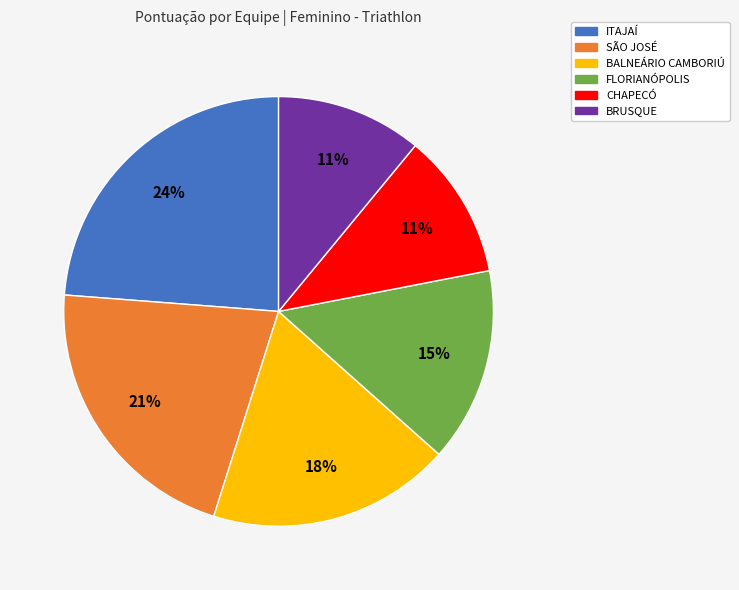

Does any single category account for the majority?

No